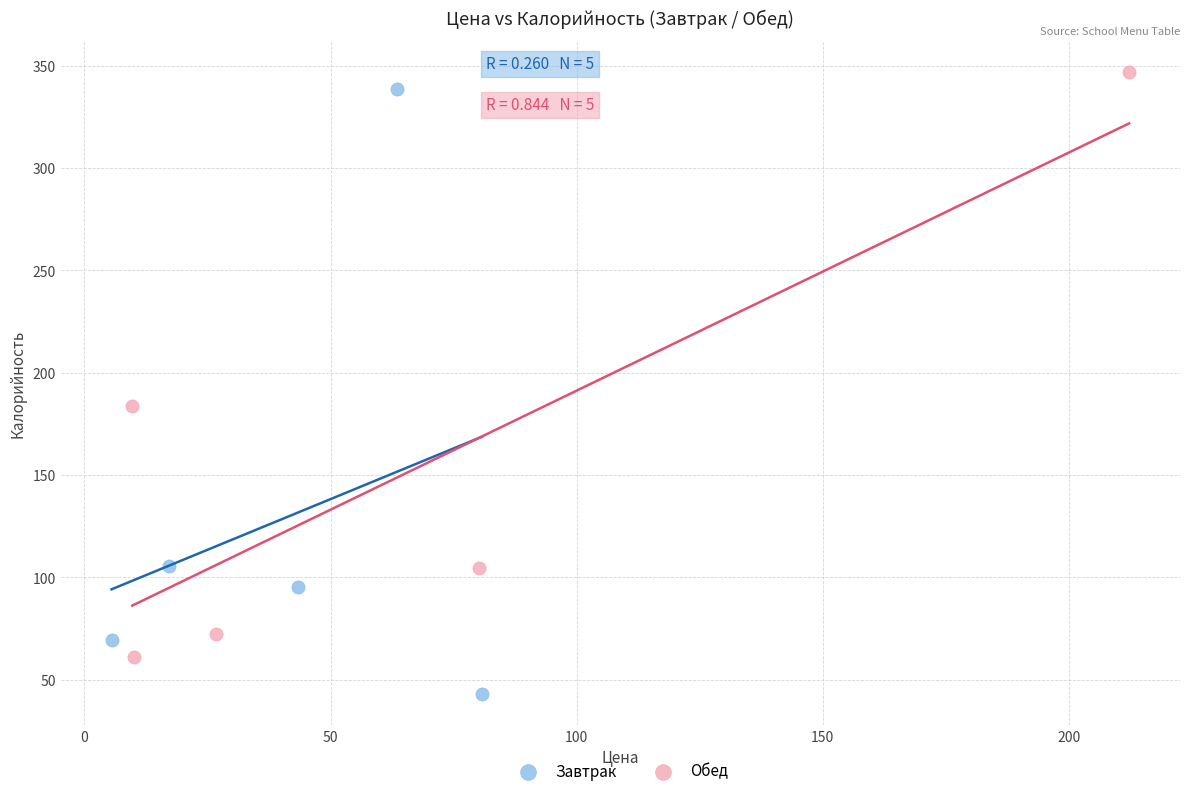

Which series contains the lowest Y value?

Завтрак